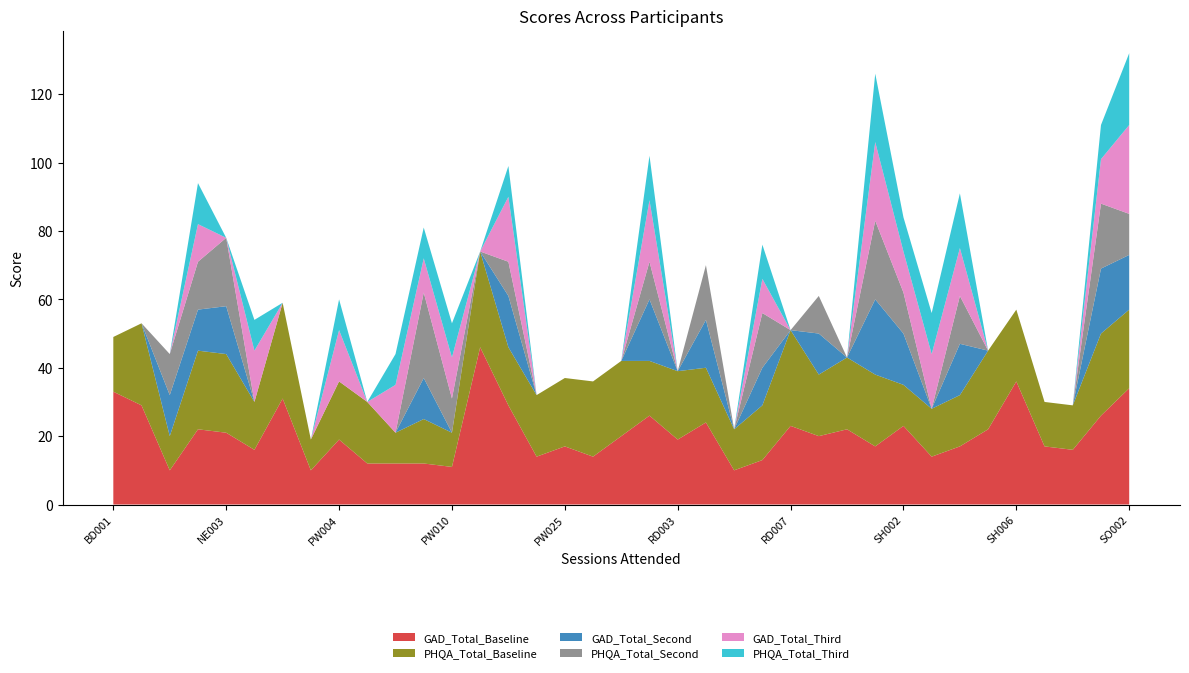

Reading right to left, transcribe all the data shown in this chart.

GAD_Total_Baseline: 34	26	16	17	36	22	17	14	23	17	22	20	23	13	10	24	19	26	20	14	17	14	29	46	11	12	12	12	19	10	31	16	21	22	10	29	33
PHQA_Total_Baseline: 23	24	13	13	21	23	15	14	12	21	21	18	28	16	12	16	20	16	22	22	20	18	17	28	10	13	9	18	17	9	28	14	23	23	10	24	16
GAD_Total_Second: 16	19	0	0	0	0	15	0	15	22	0	12	0	11	0	14	0	18	0	0	0	0	15	0	0	12	0	0	0	0	0	0	14	12	12	0	0
PHQA_Total_Second: 12	19	0	0	0	0	14	0	12	23	0	11	0	16	0	16	0	11	0	0	0	0	10	0	10	25	0	0	0	0	0	0	20	14	12	0	0
GAD_Total_Third: 26	13	0	0	0	0	14	16	12	23	0	0	0	10	0	0	0	18	0	0	0	0	19	0	12	10	14	0	15	0	0	15	0	11	0	0	0
PHQA_Total_Third: 21	10	0	0	0	0	16	12	10	20	0	0	0	10	0	0	0	13	0	0	0	0	9	0	10	9	9	0	9	0	0	9	0	12	0	0	0